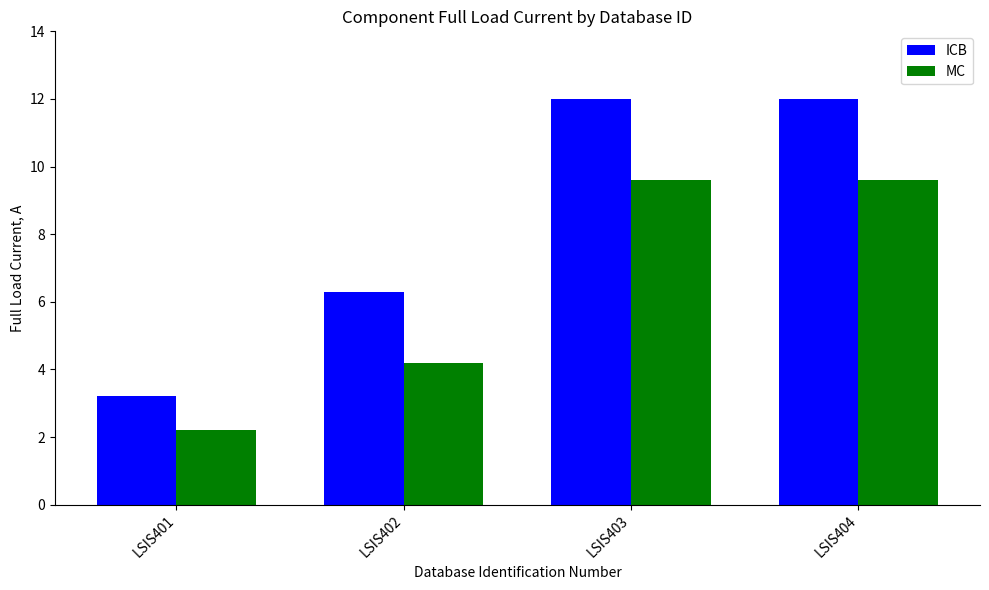

What is the highest value of the MC series?

9.6